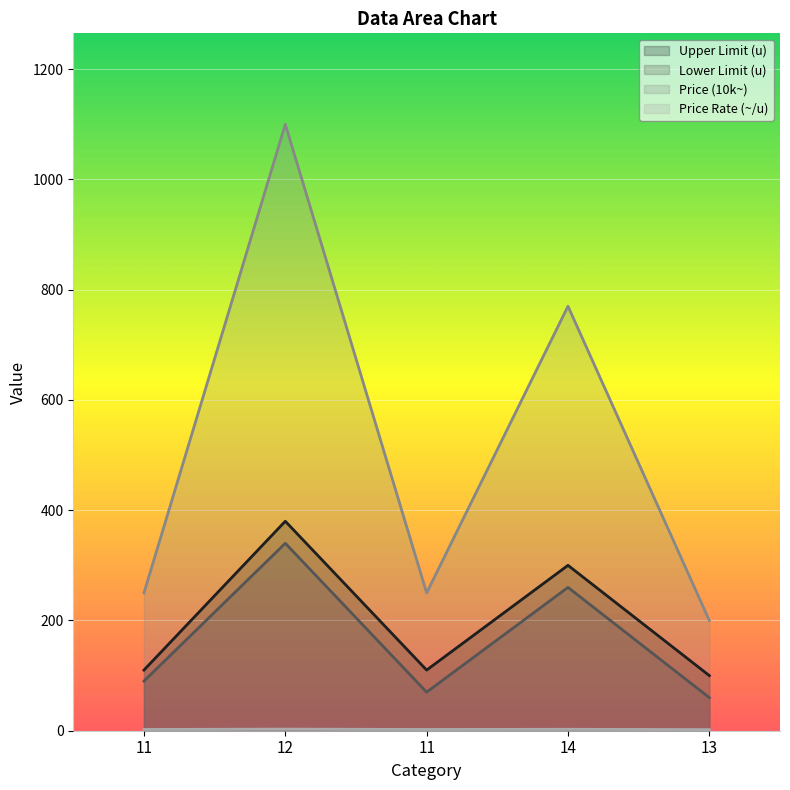

True or false: Price (10k~) has more than 0 interior local peaks.

True